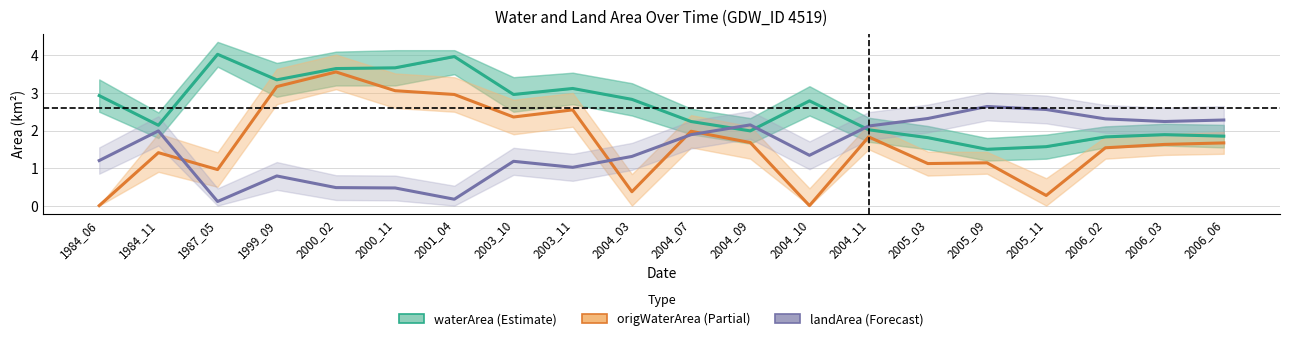

Which series has the largest total across all categories?

waterArea